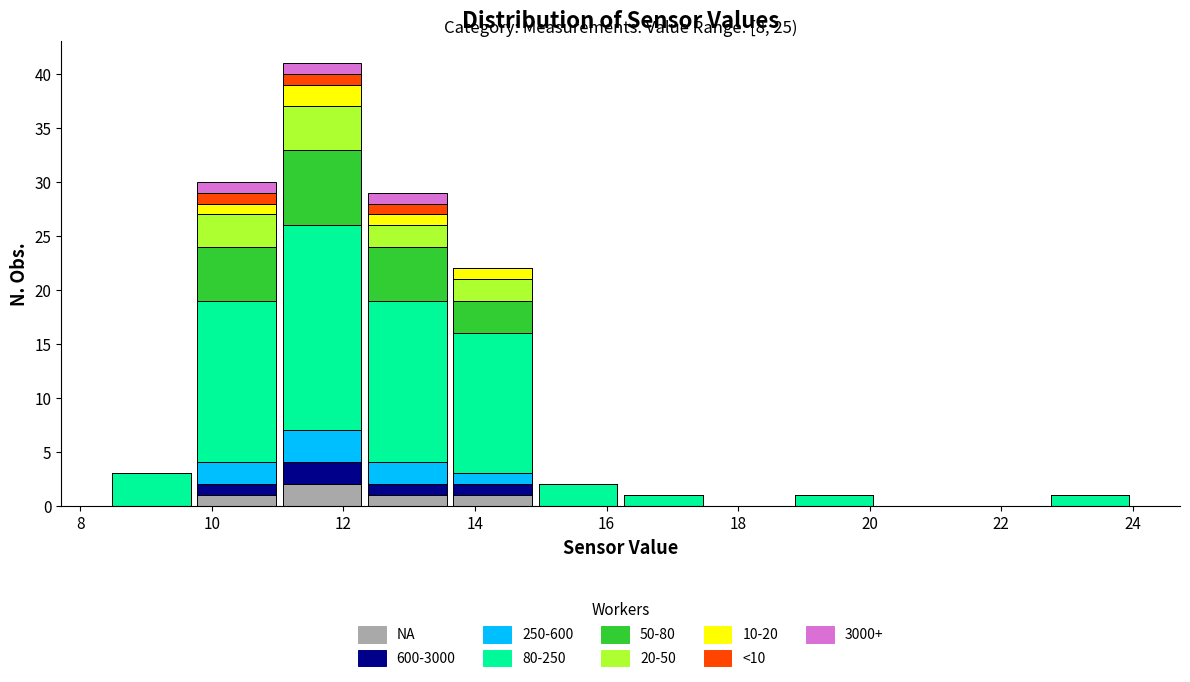

Which range on the x-axis has the tallest stacked bar (by total height)?

11.0 to 12.4